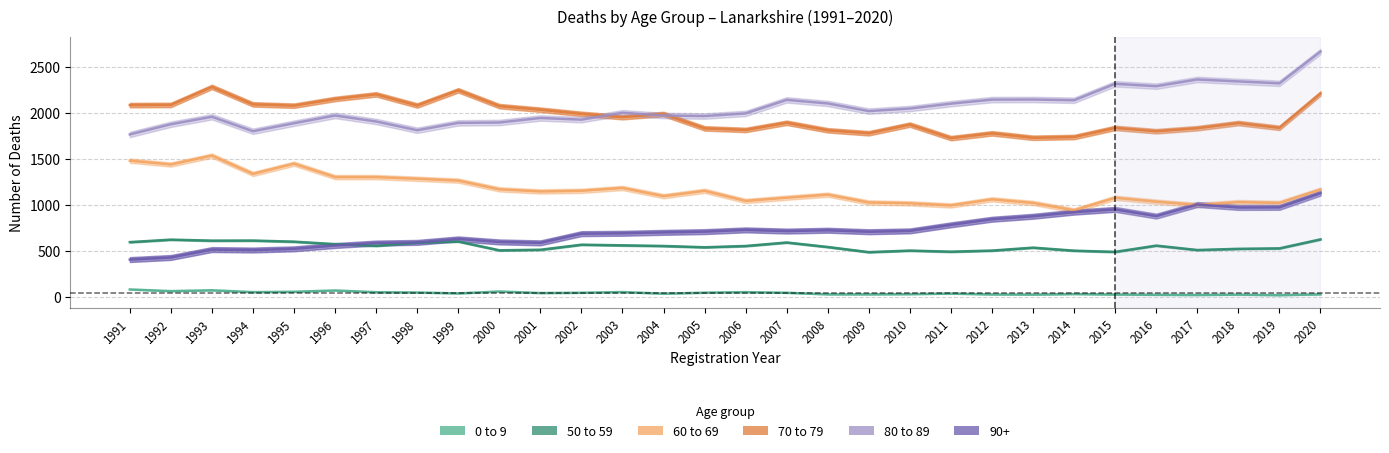

At which label does 70 to 79 reach its minimum?

2011